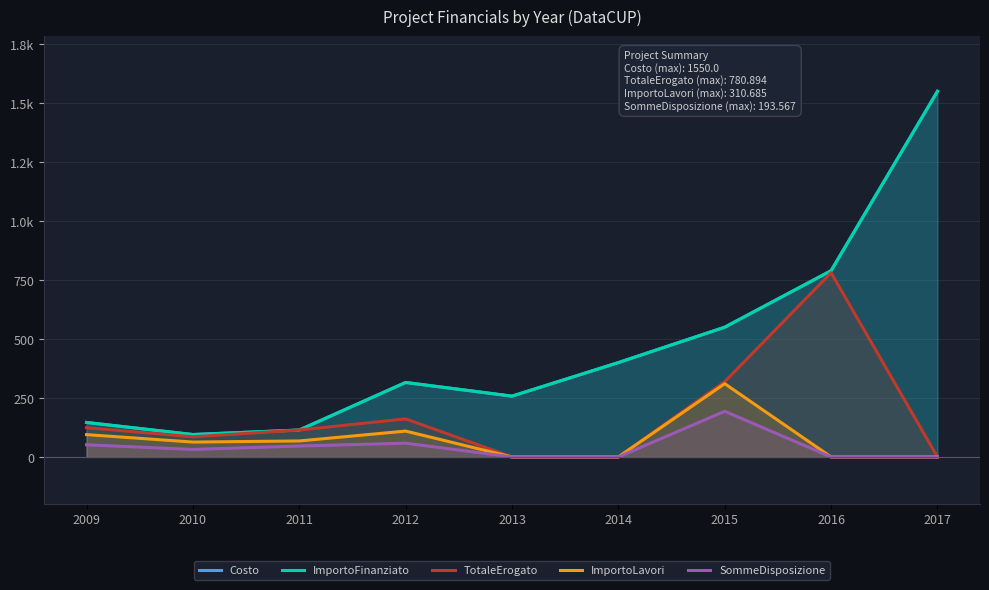

What is the sum of all ImportoLavori values?

645.8